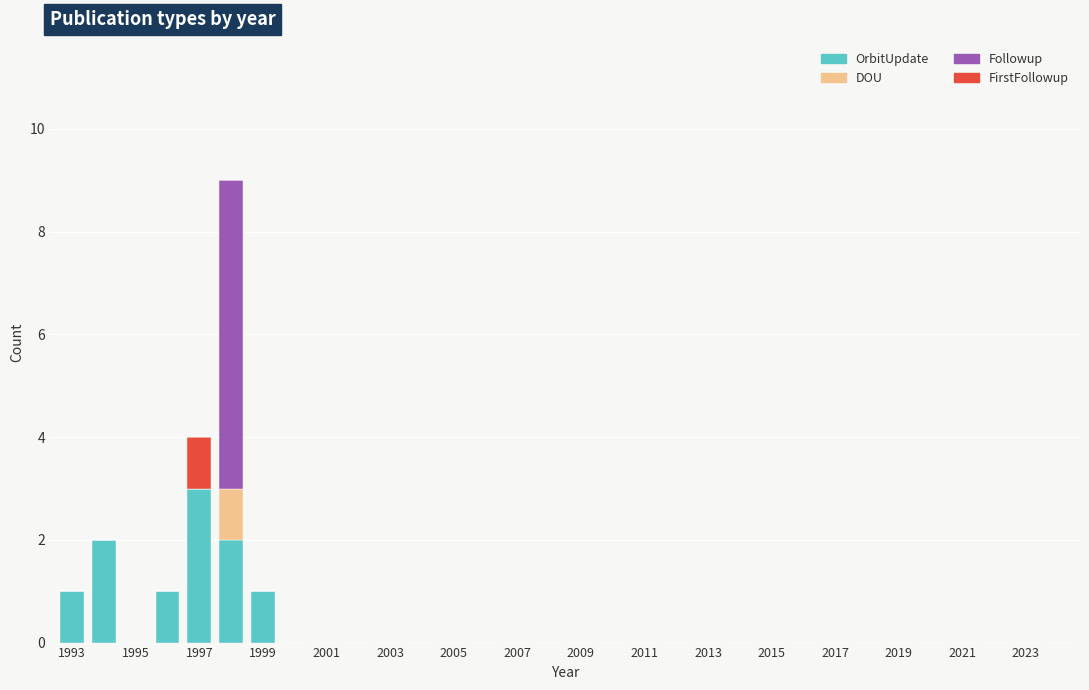

Count the number of data series in this chart.

4